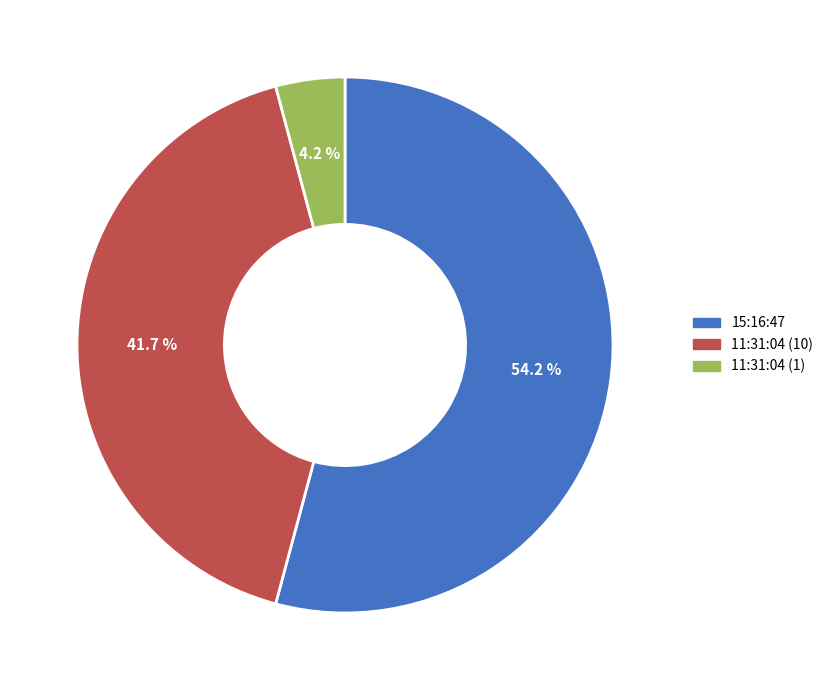

How many slices are in this pie chart?

3